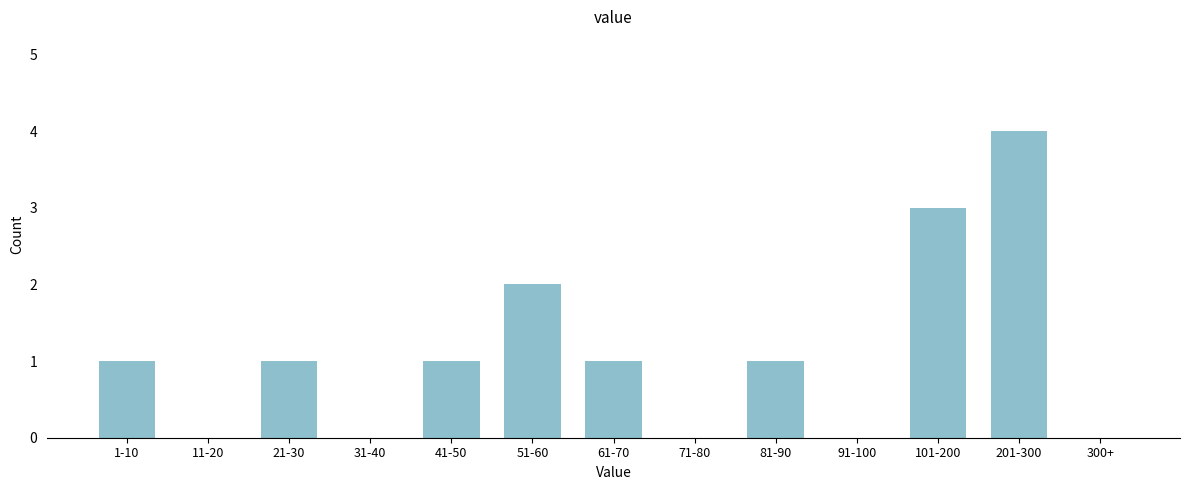

Reading left to right, what are all the values shown in this chart?

1-10=1	11-20=0	21-30=1	31-40=0	41-50=1	51-60=2	61-70=1	71-80=0	81-90=1	91-100=0	101-200=3	201-300=4	300+=0